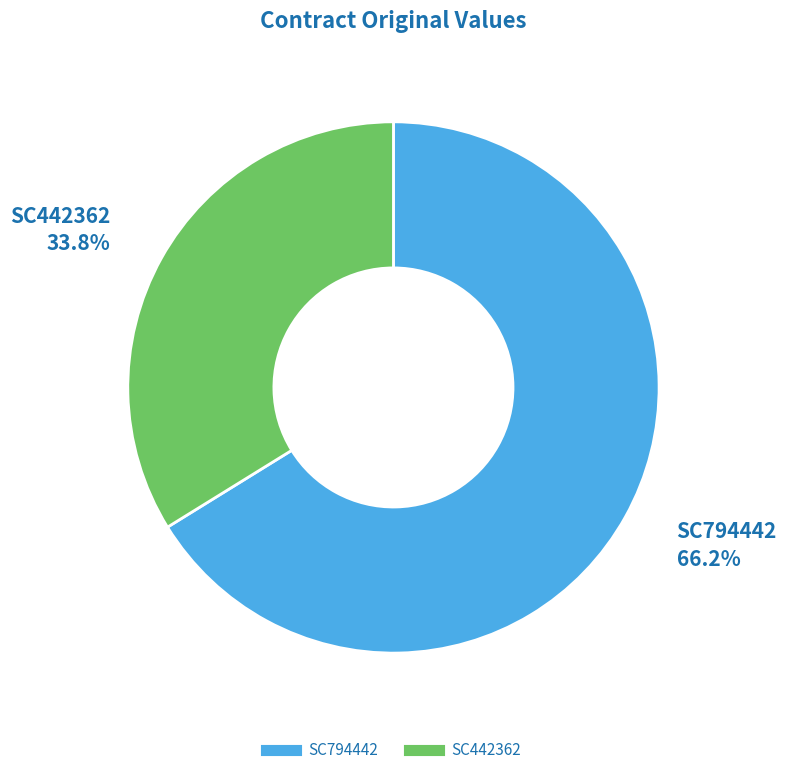

Count the number of slices in the pie.

2